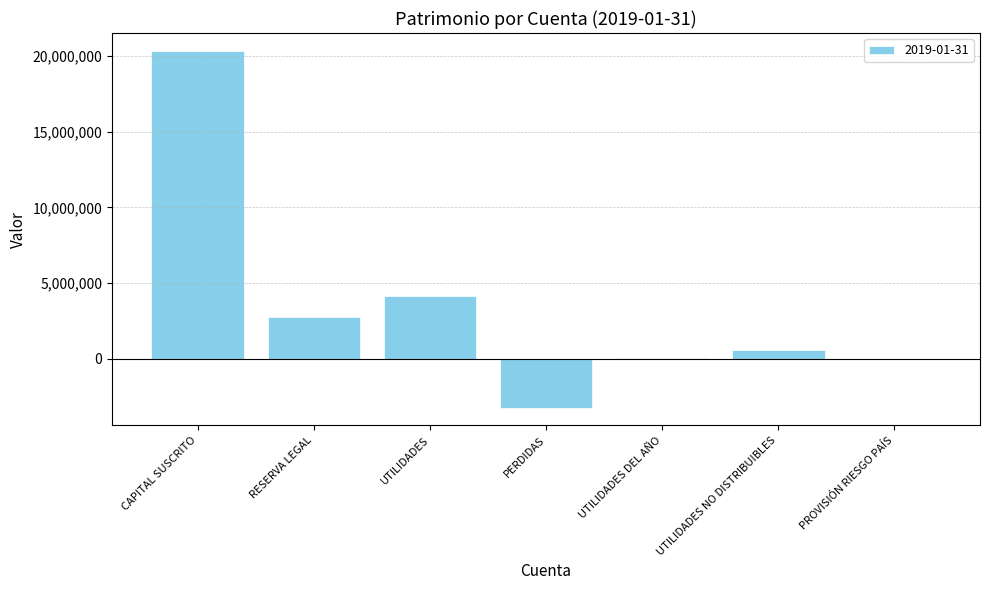

Which category has the highest value across all series?

CAPITAL SUSCRITO